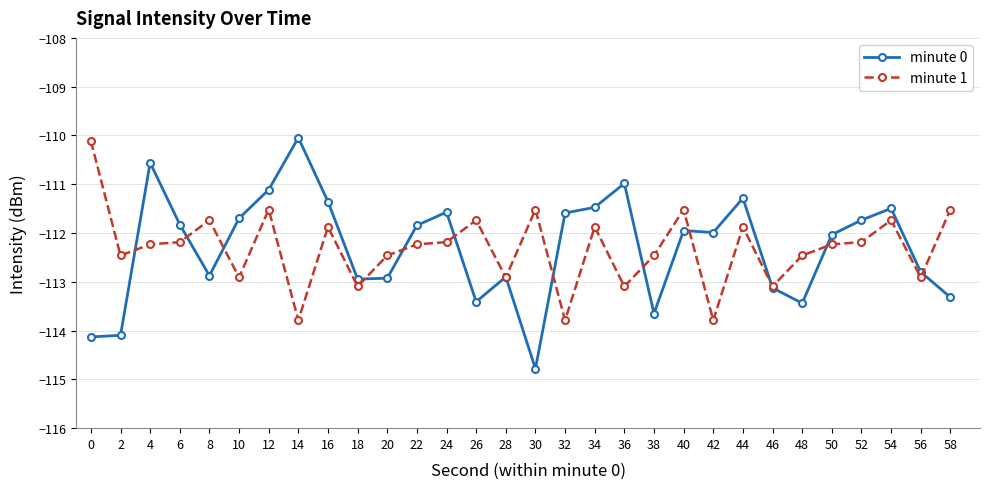

Between 30 and 42, which series saw the biggest shift?

minute 0